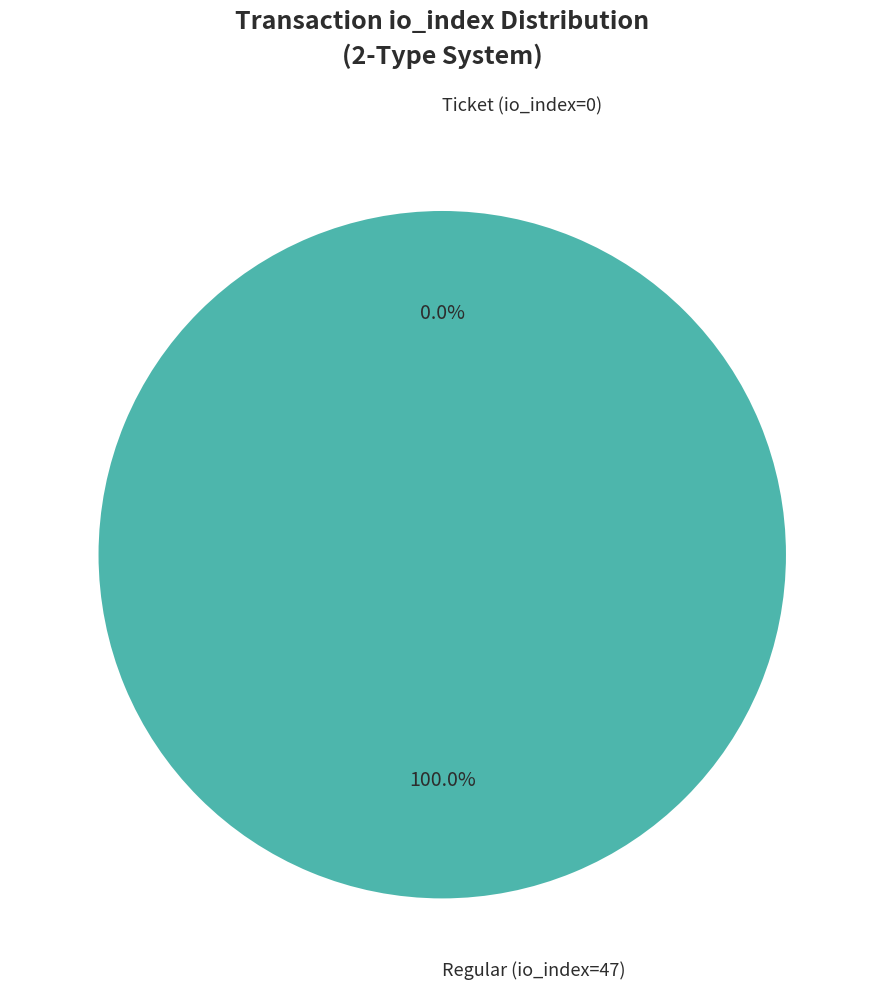

Which slice is the largest?

Regular (io_index=47)